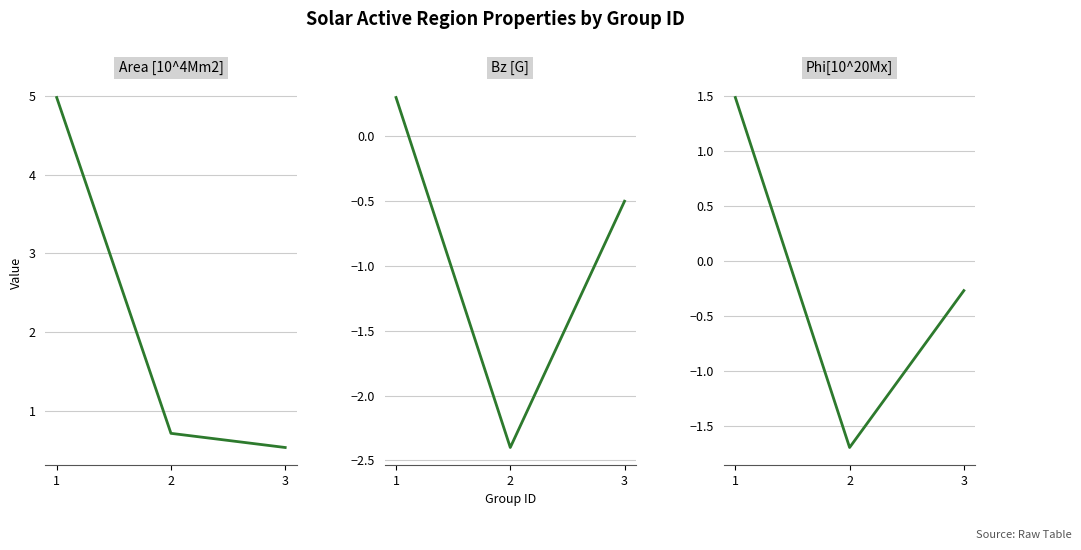

Reading left to right, transcribe all the data shown in this chart.

Area [10^4Mm2]: 5.0	0.7	0.5
Bz [G]: 0.3	-2.4	-0.5
Phi[10^20Mx]: 1.5	-1.7	-0.3